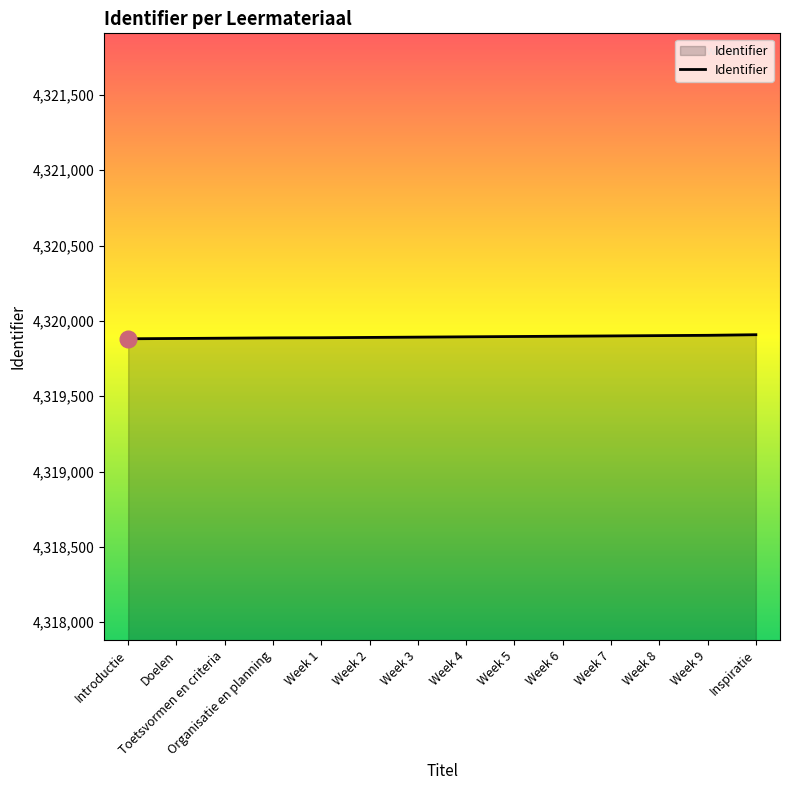

What is the greatest value displayed?

4319908